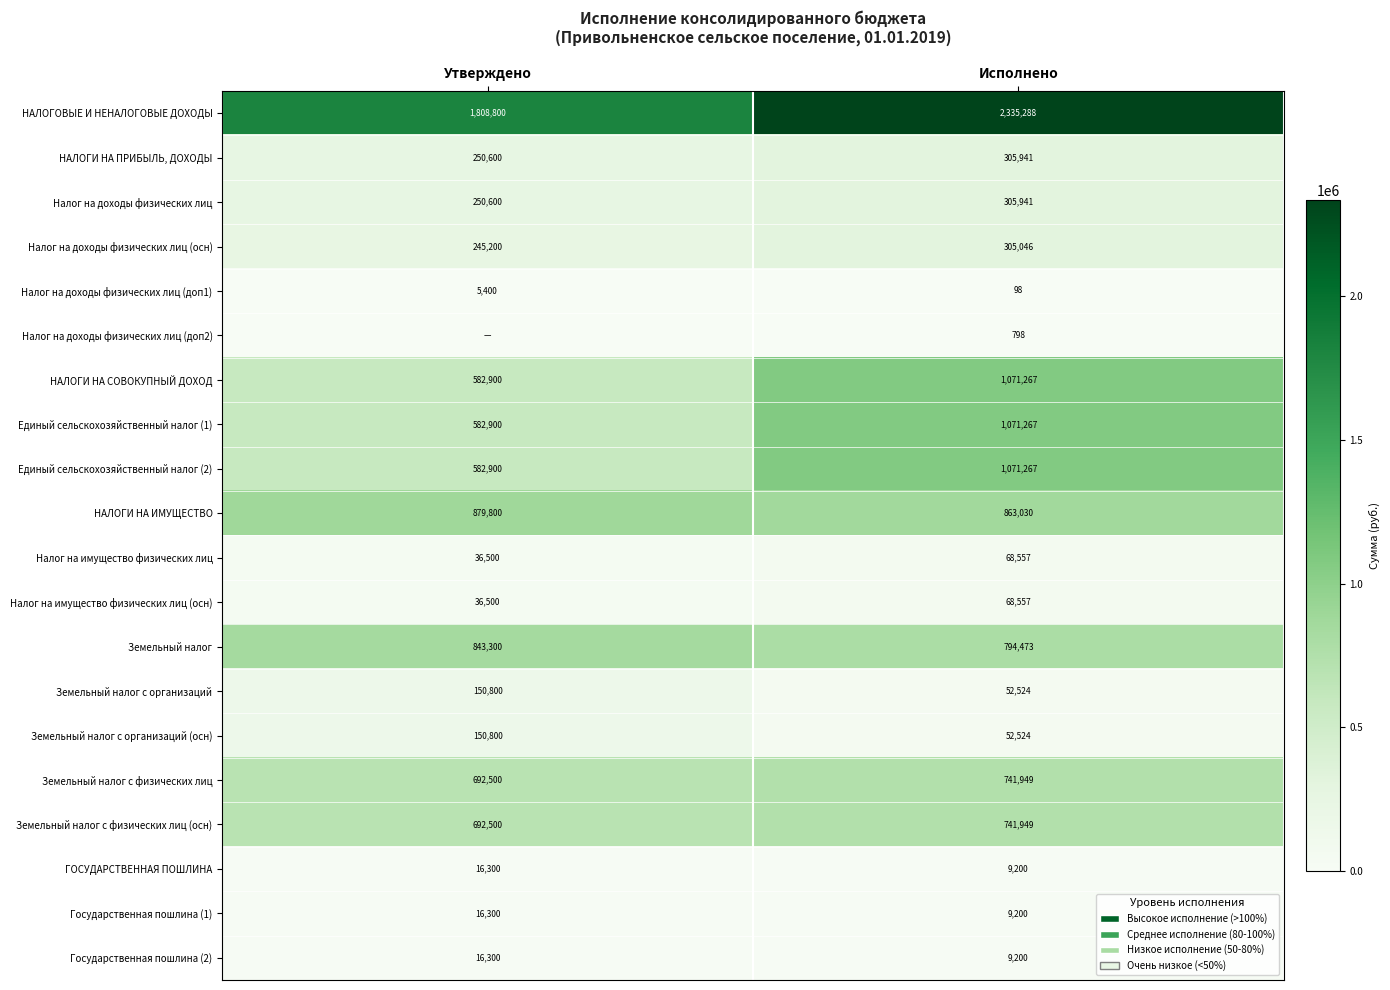

What is the difference between the maximum and minimum values in the Налог на имущество физических лиц series?

32057